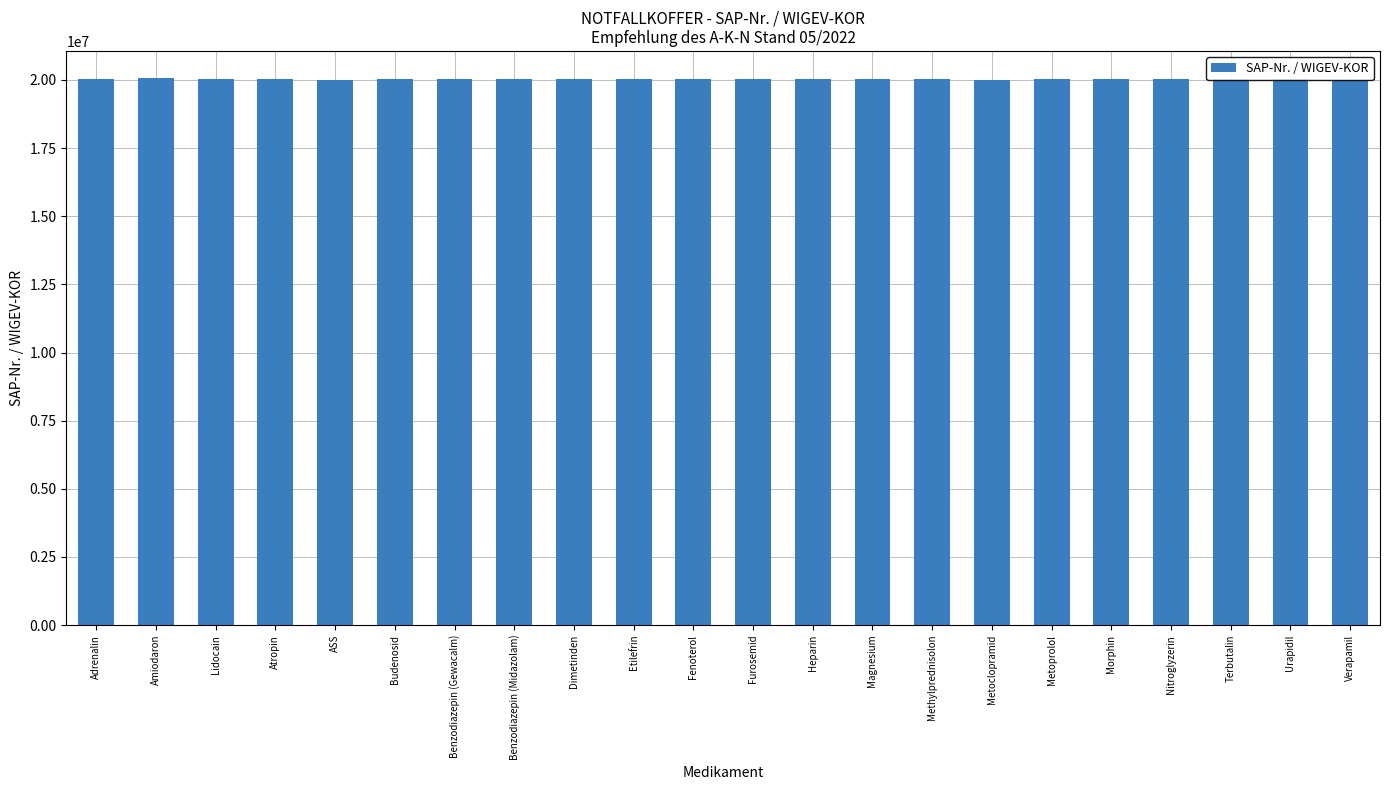

What is the value of the 2nd bar from the left?

20060156